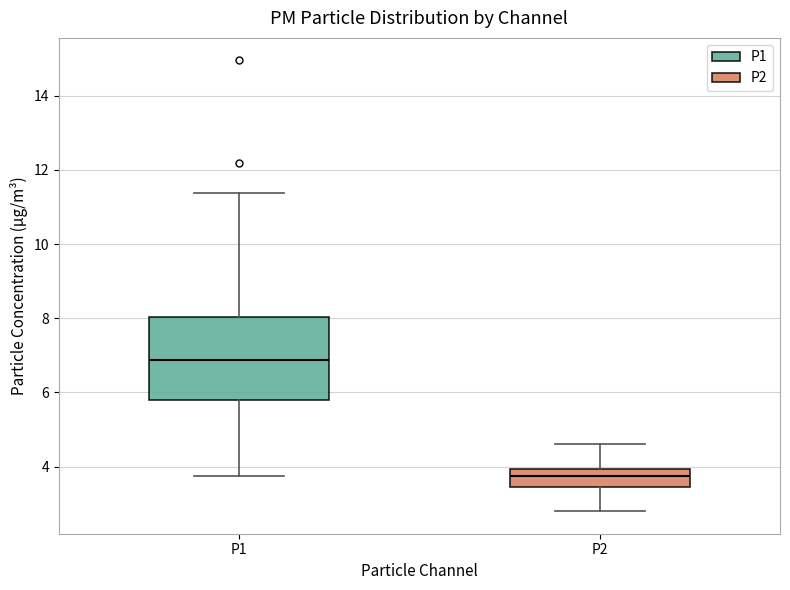

Where does the median line of the box for P1 sit on the y-axis? The values are not printed on the chart, so give them approximately, as read against the axis.

6.8